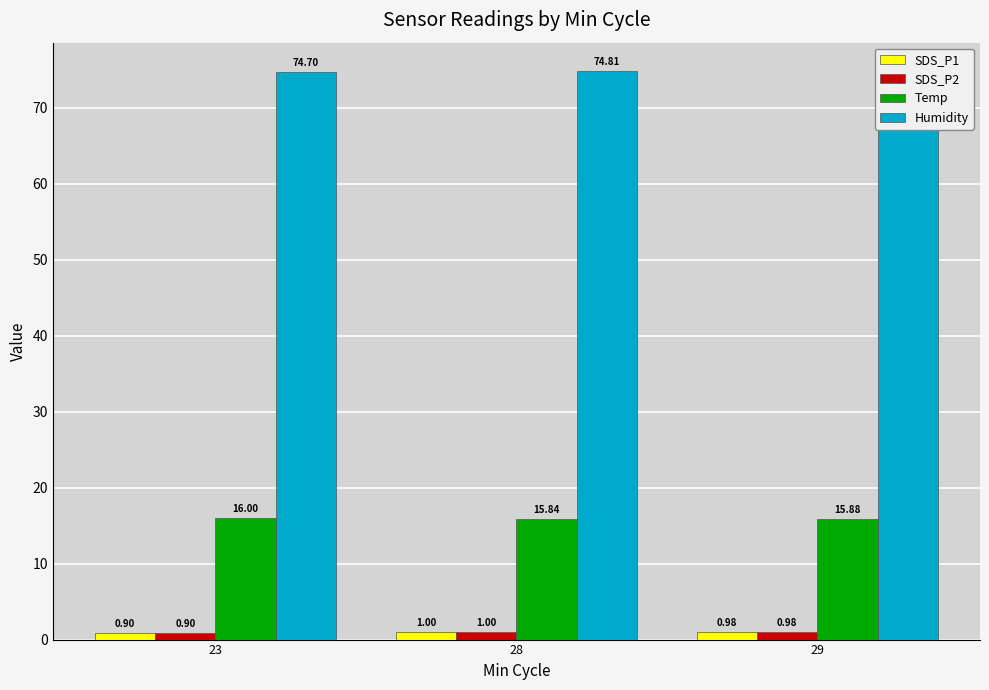

Which series has the widest spread of values?

Temp